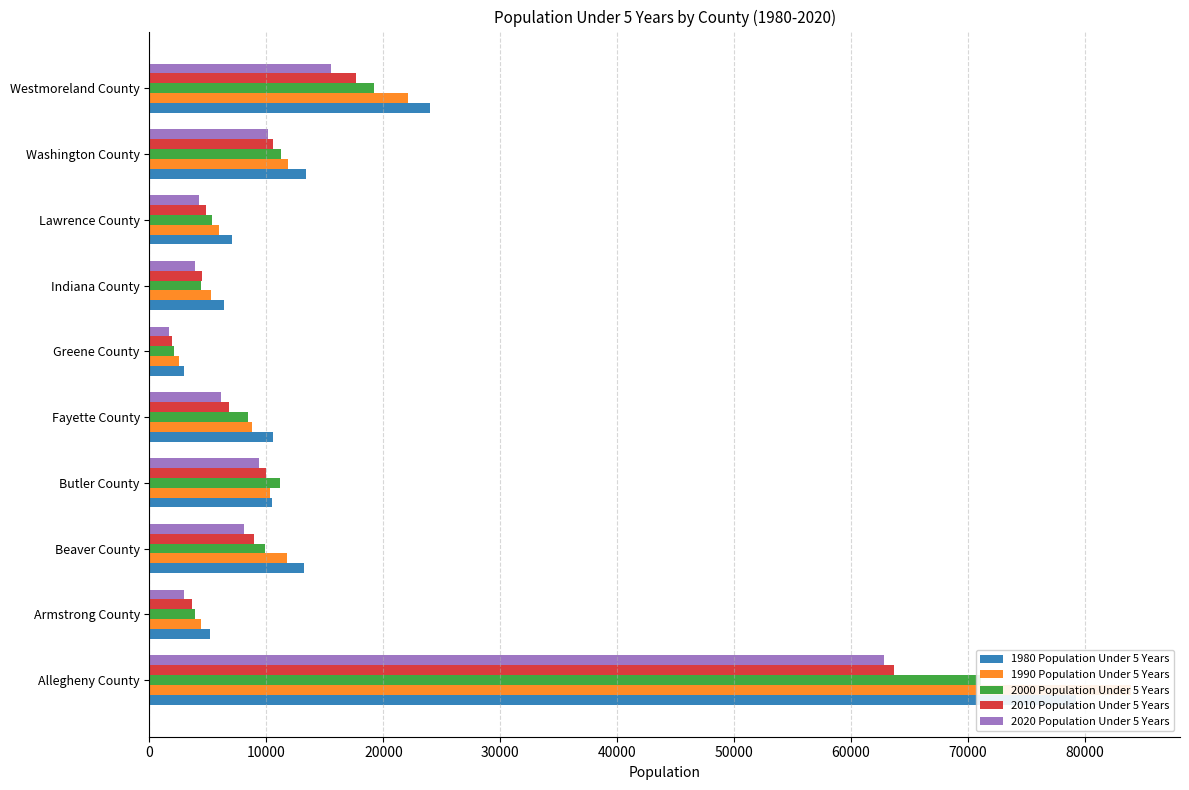

How many series are shown in this chart?

5